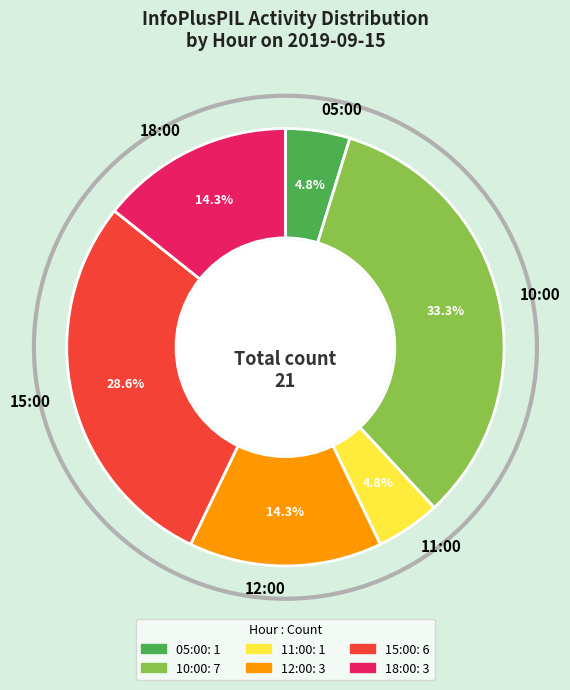

Count the number of slices in the pie.

6